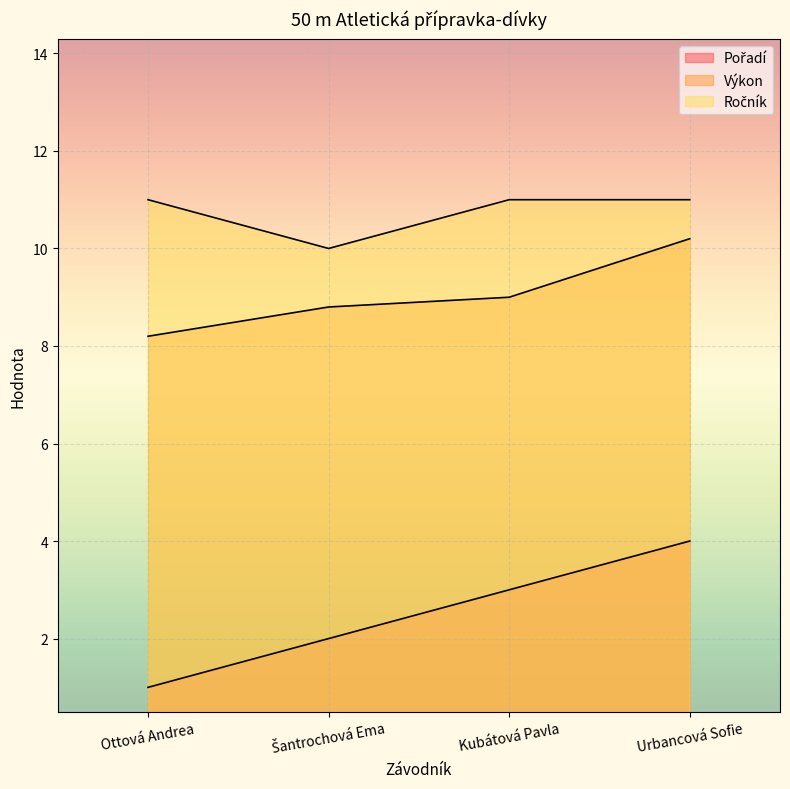

True or false: Ročník has more than 0 interior local peaks.

False